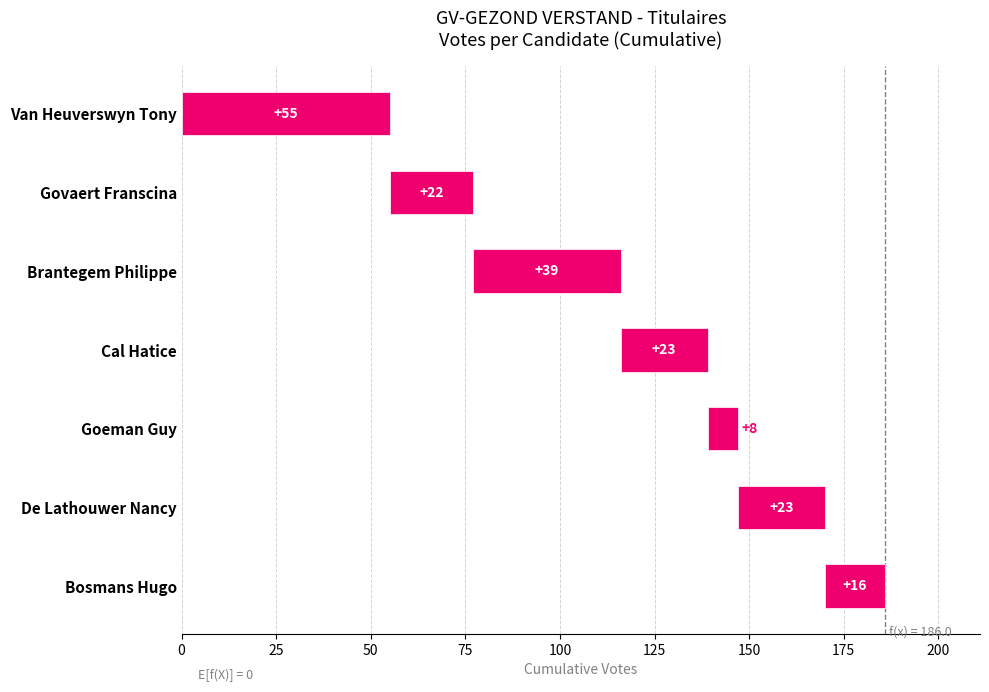

What is the ratio of the value at Govaert Franscina to the value at De Lathouwer Nancy?

1.0